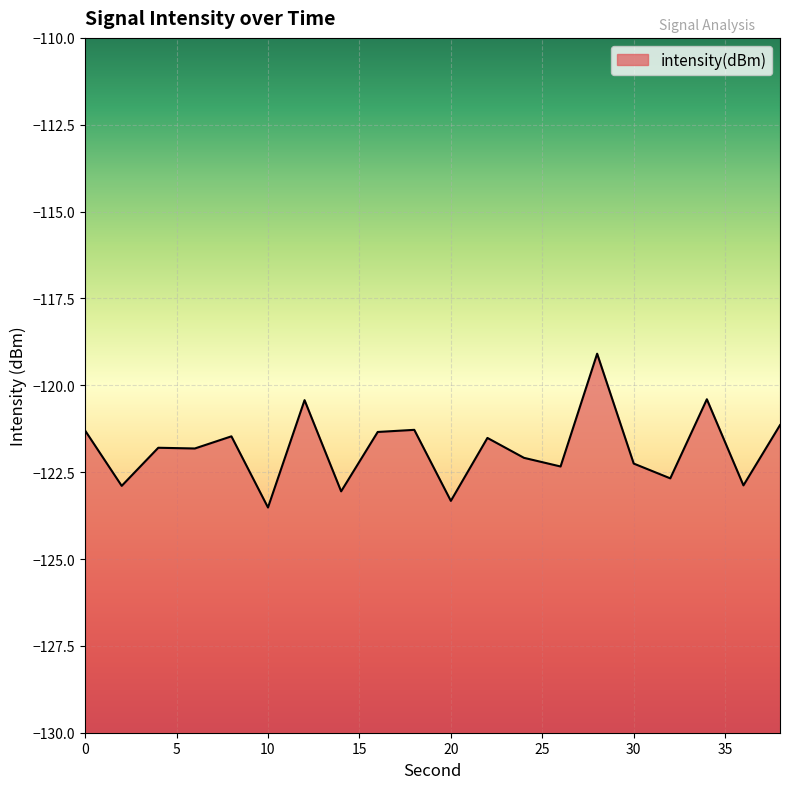

What is the maximum value shown in the chart?

-119.1